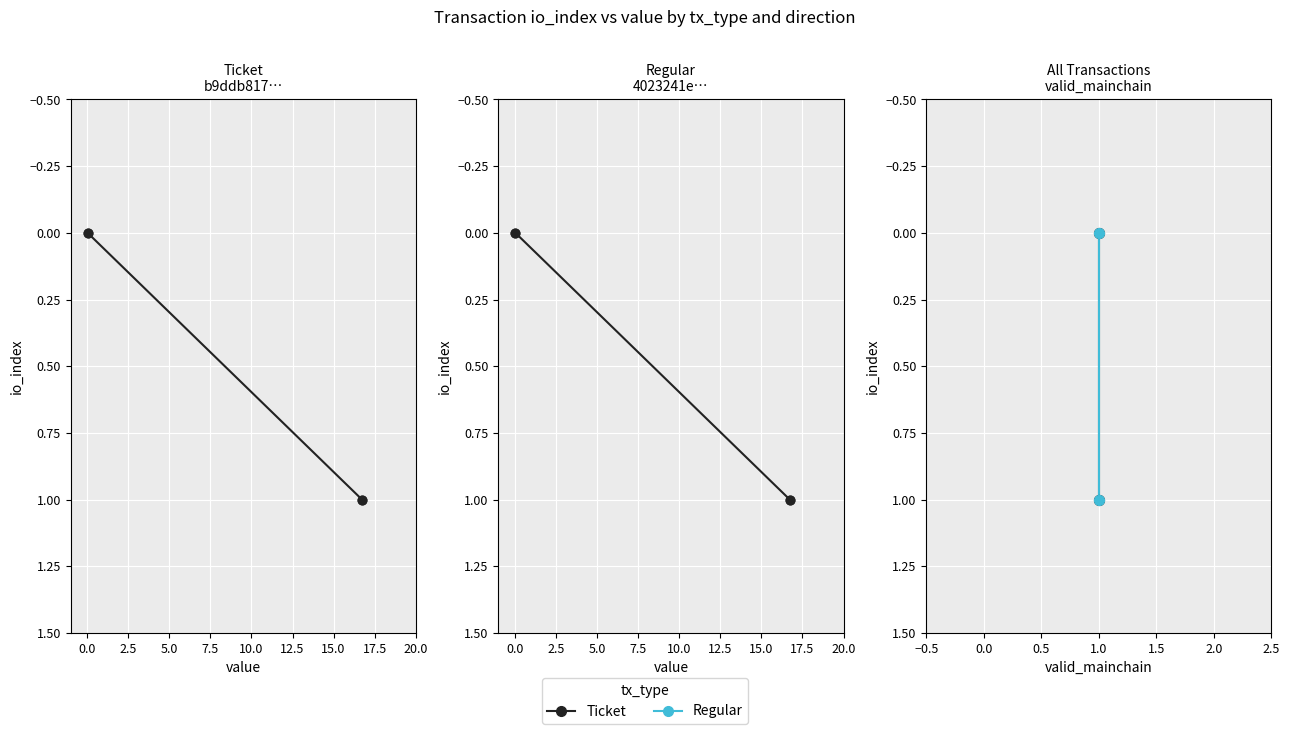

At how many categories does at least one series exceed 0?

1